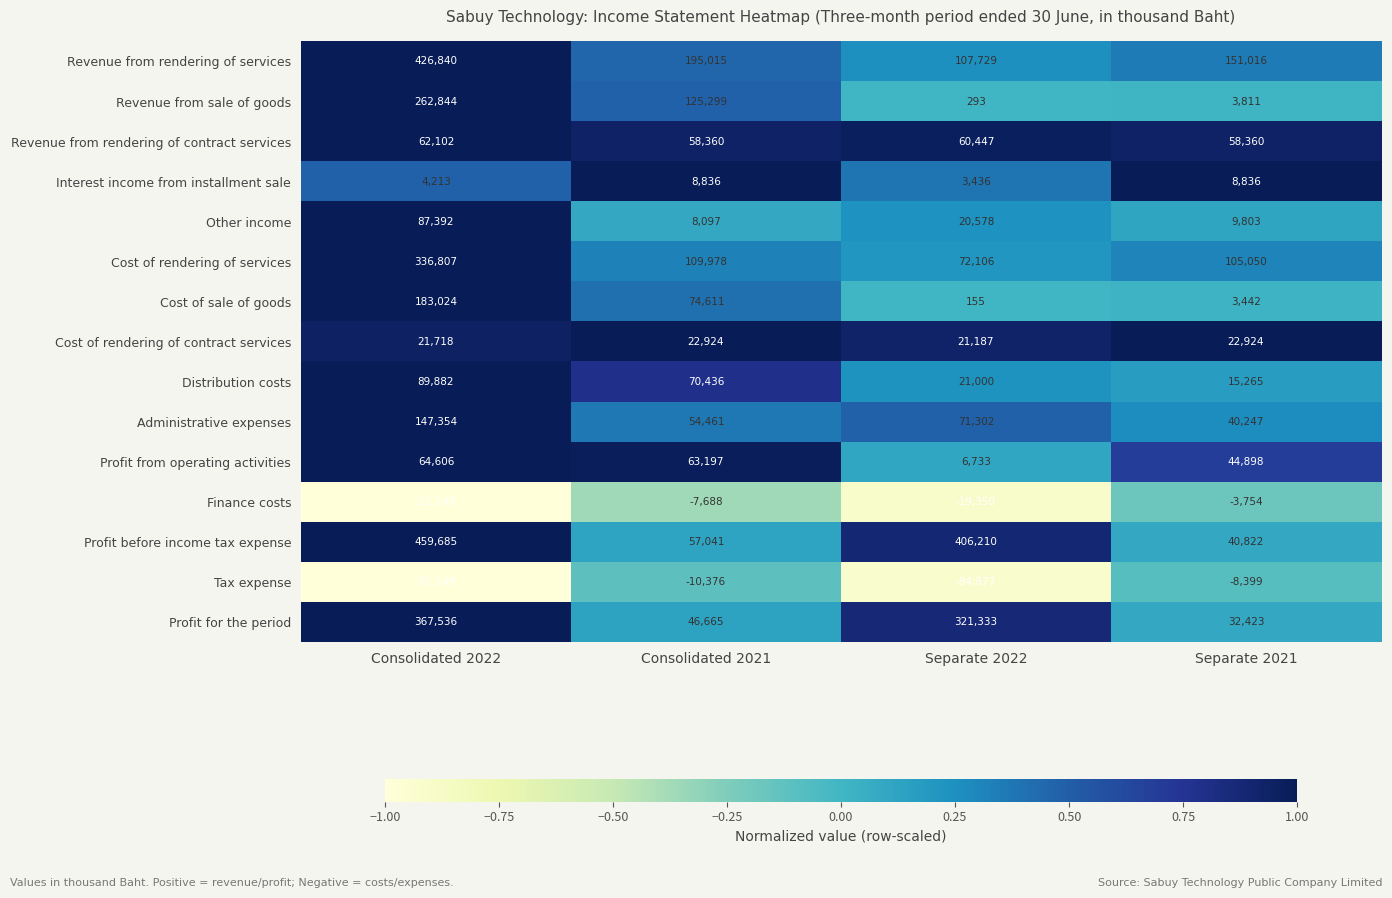

Which label corresponds to the smallest value in the chart?

Consolidated 2022